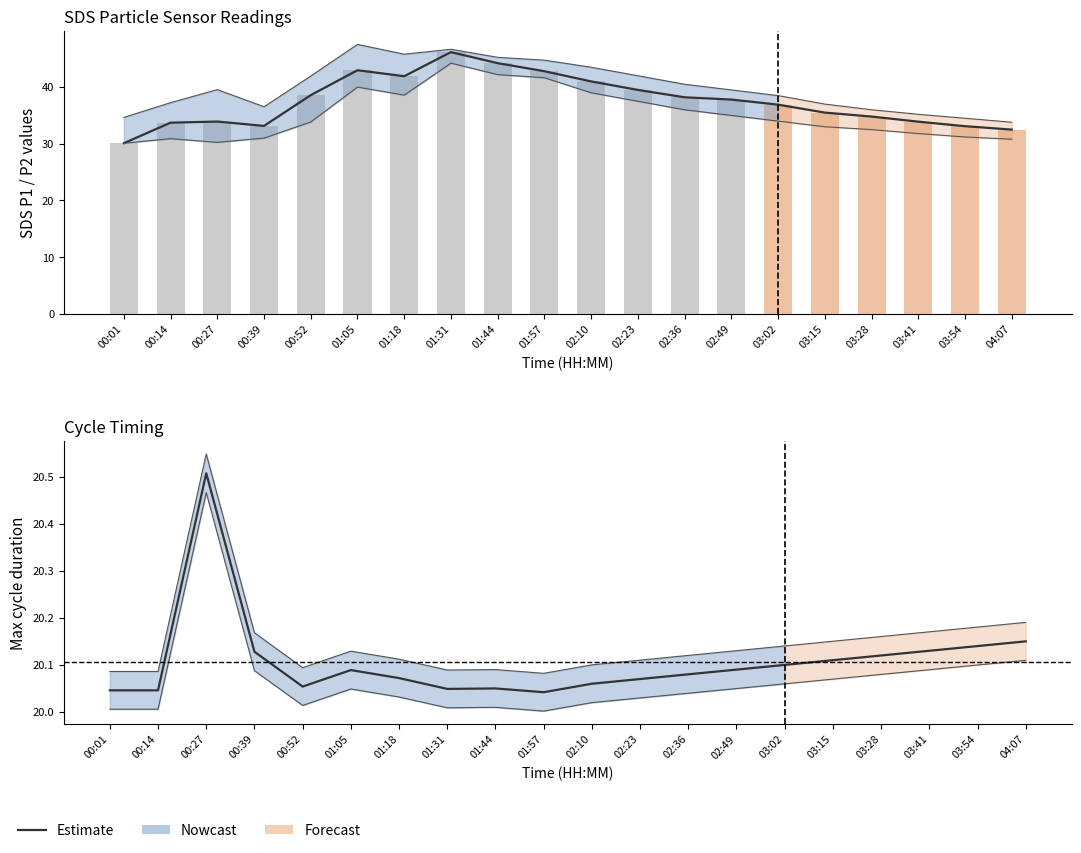

Which category has the lowest value across all series?

01:57